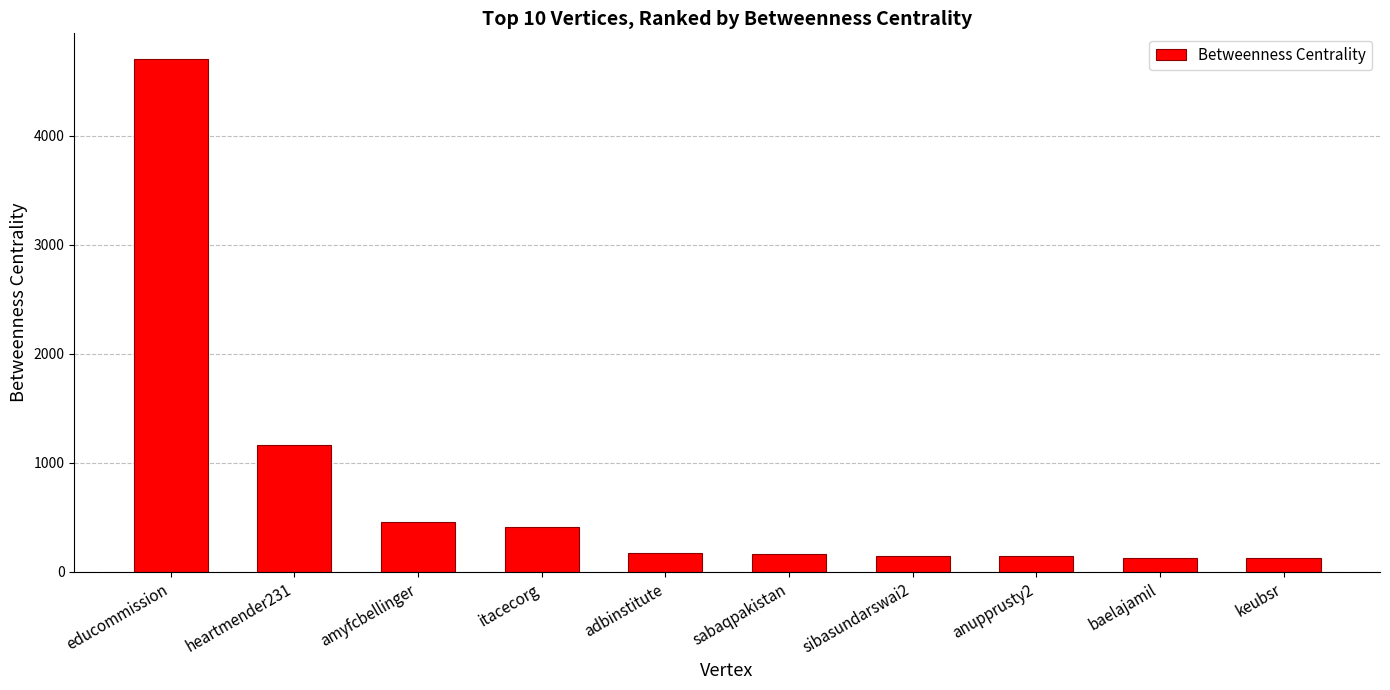

What is the maximum value shown in the chart?

4702.6